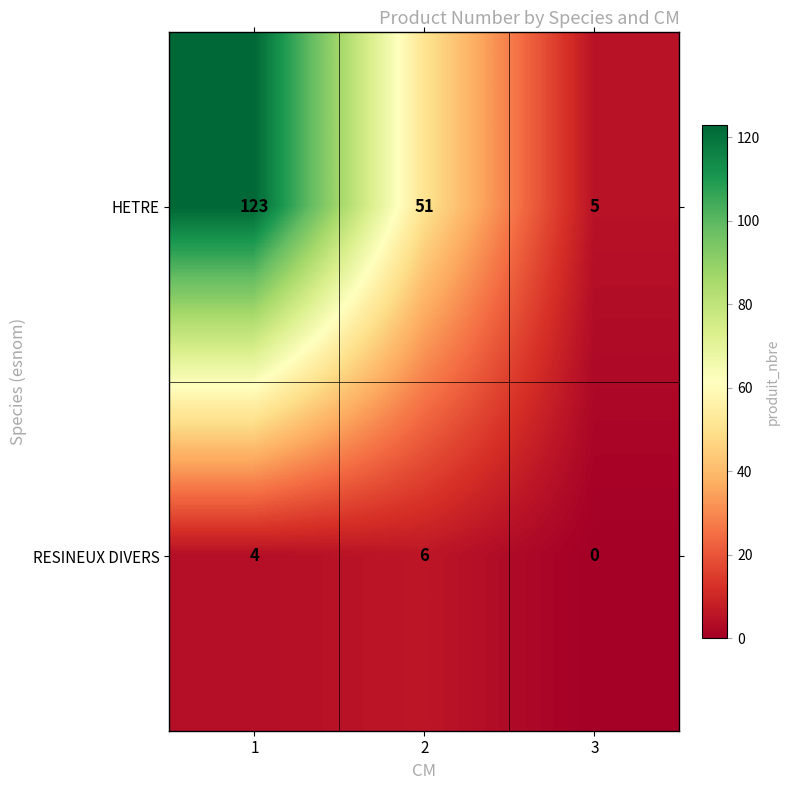

How many data points in HETRE are less than 51?

1